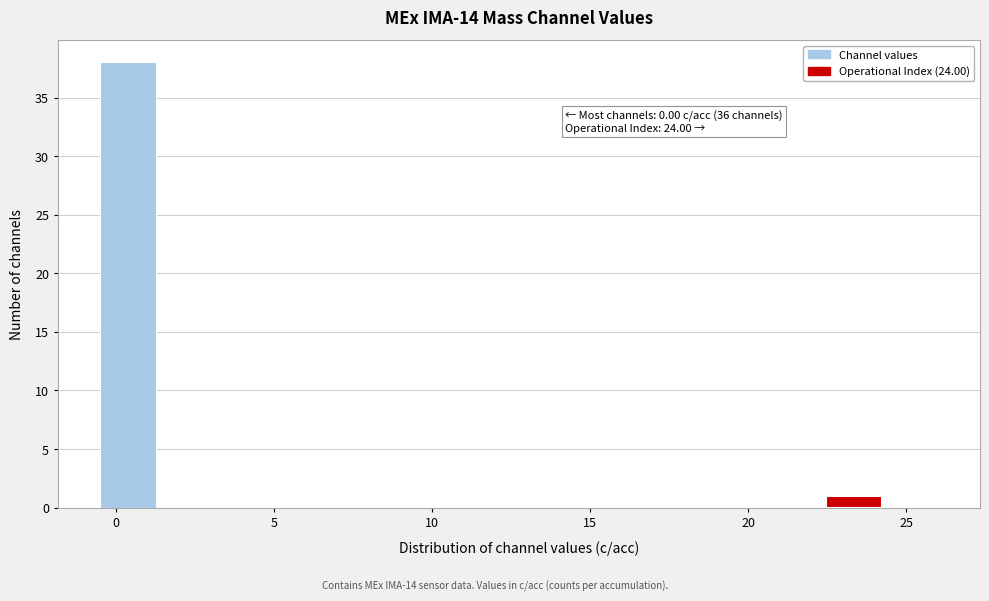

Read against the x-axis, roughly where is the centre of the tallest bar?

0.5